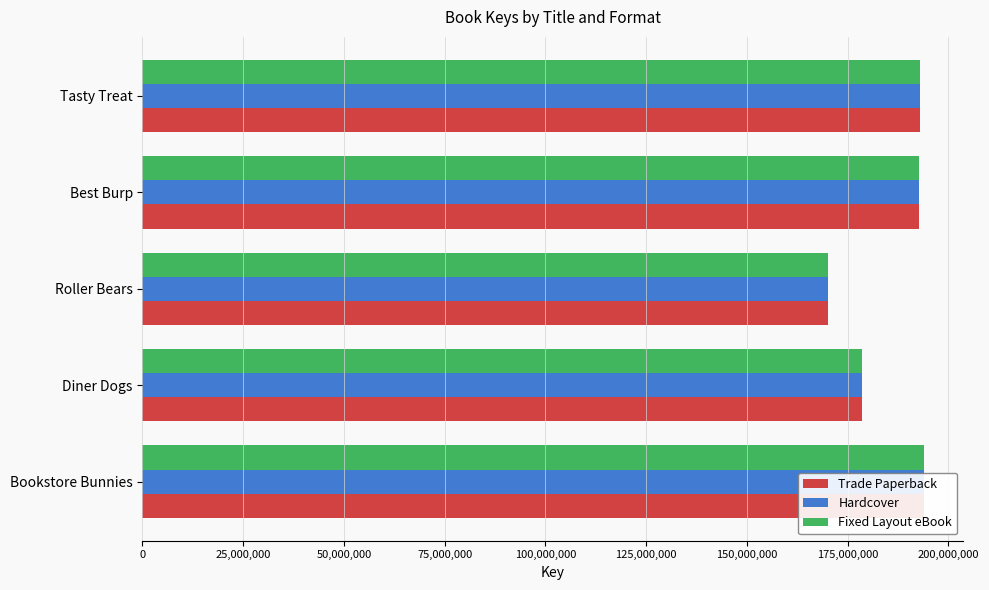

Reading left to right, what are all the values shown in this chart?

Trade Paperback: 194003965	178623952	170066192	192766440	192895357
Hardcover: 194003965	178623952	170066192	192766440	192895357
Fixed Layout eBook: 194003965	178623952	170066192	192766440	192895357